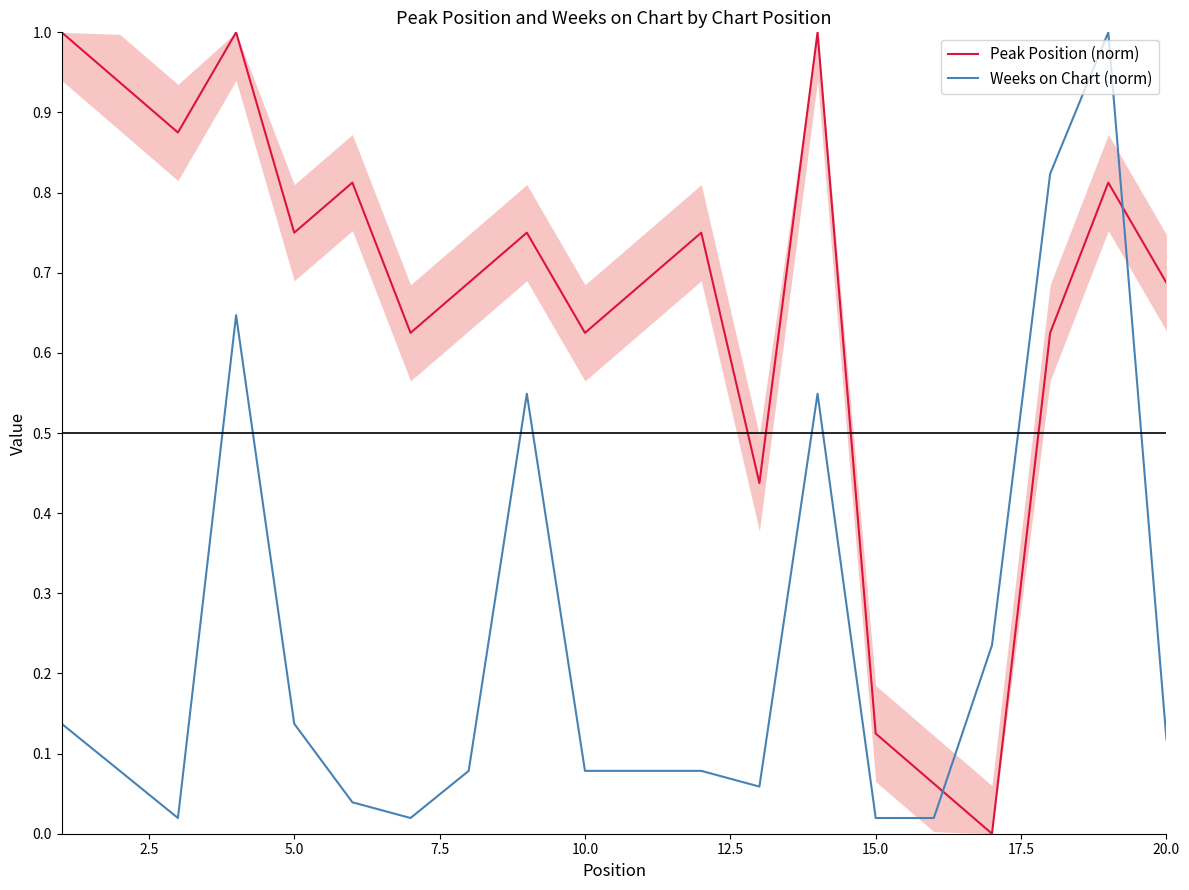

True or false: Weeks on Chart (norm) and Peak Position (norm) cross at least once.

True